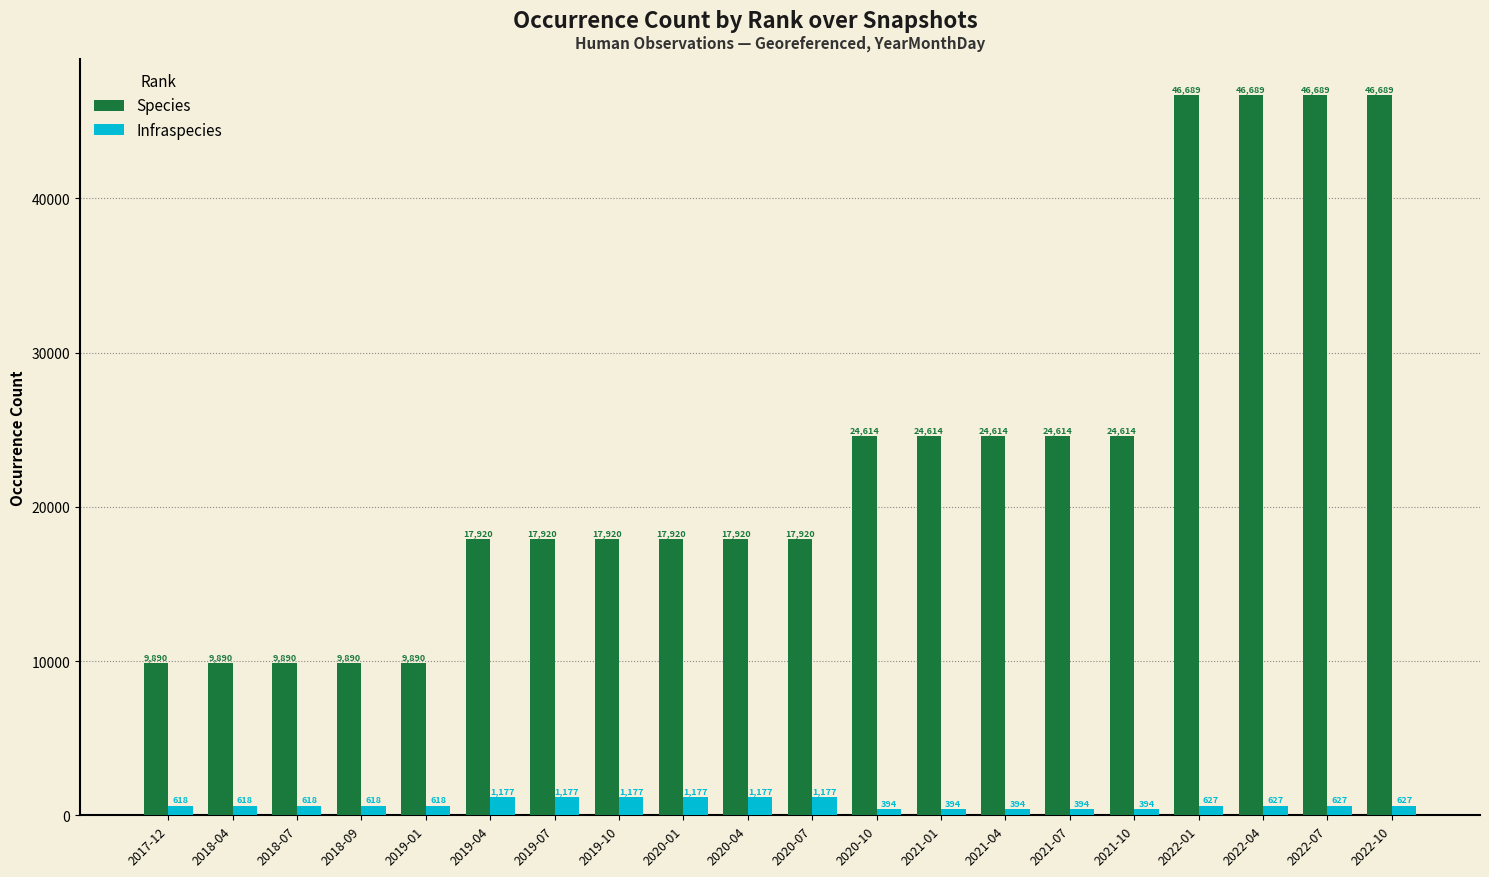

What is the label of the 4th bar from the right?

2022-01